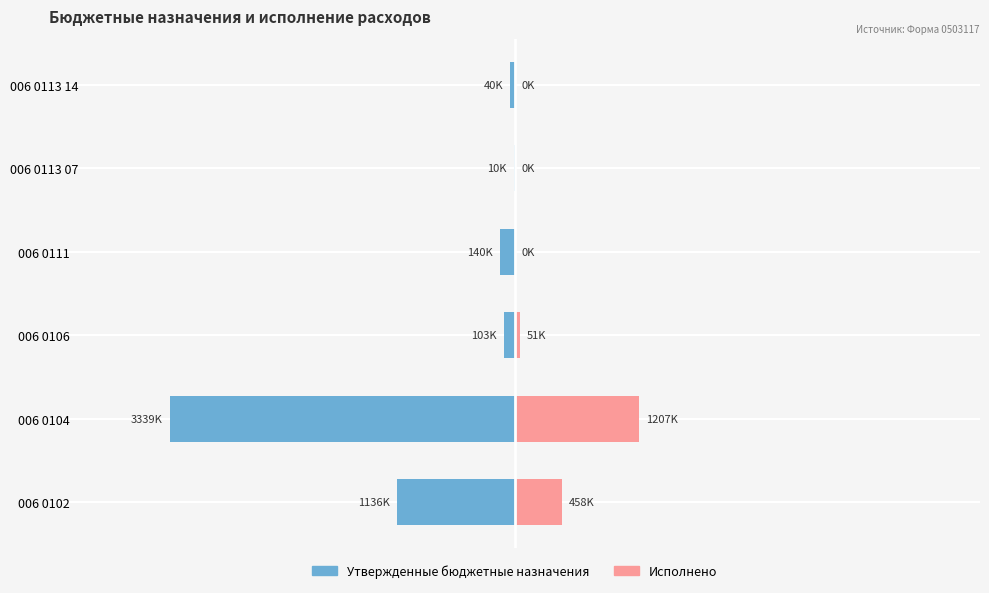

Which series has the widest spread of values?

Утвержденные бюджетные назначения